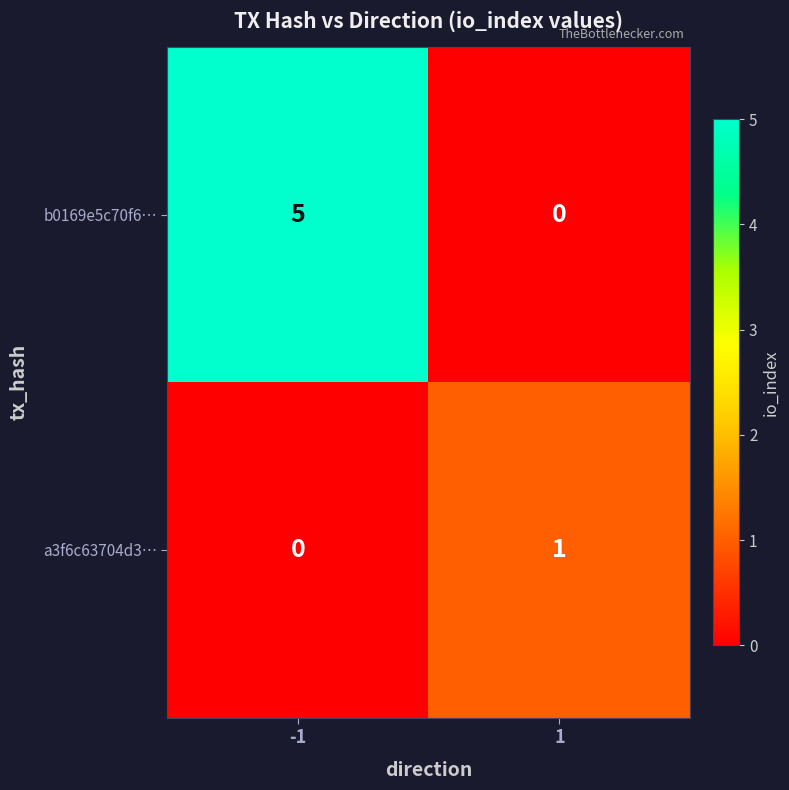

How many categories are shown in the chart?

2